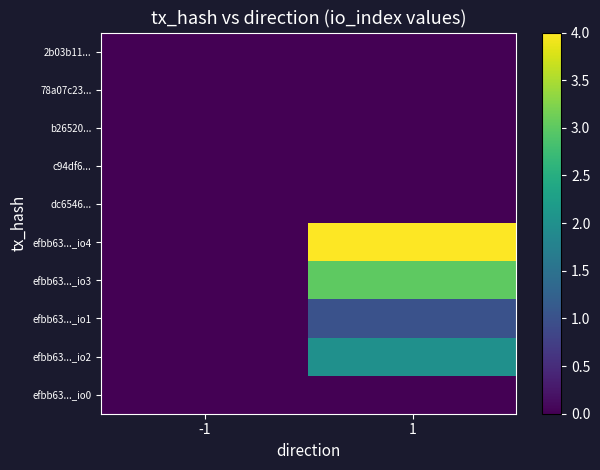

What is the total value across all series at 1?

10